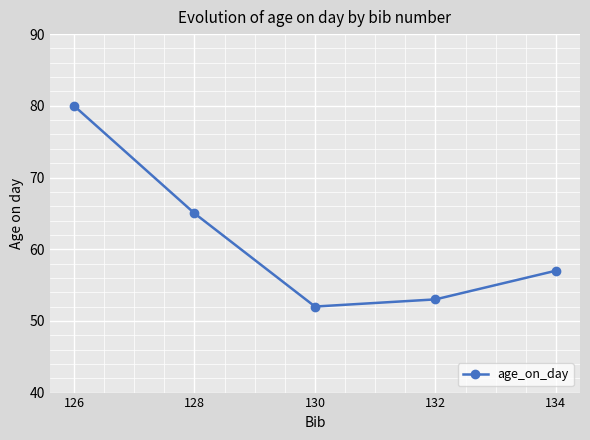

What is the change in value from 130 to 134?

+5